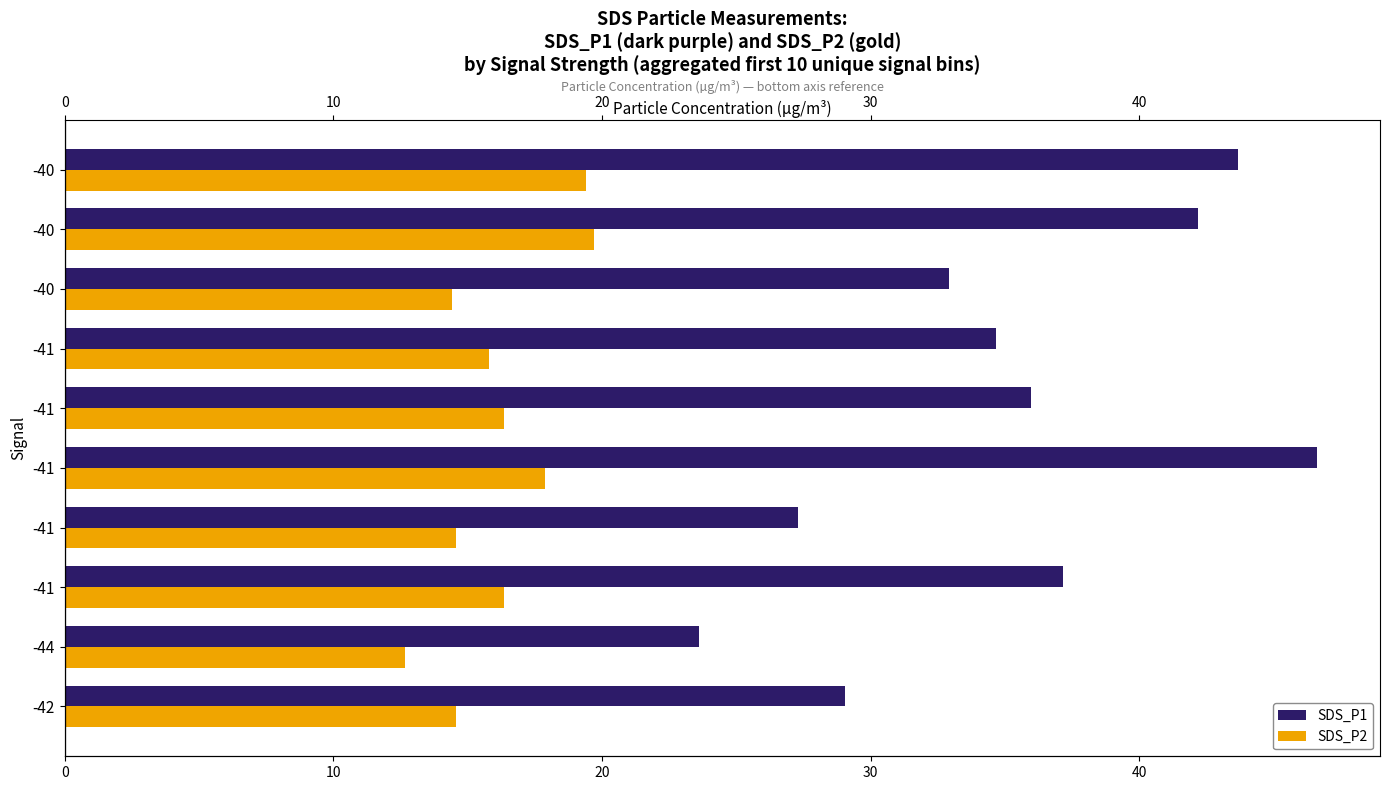

Rank the series by their average value, from lowest to highest.

SDS_P2, SDS_P1